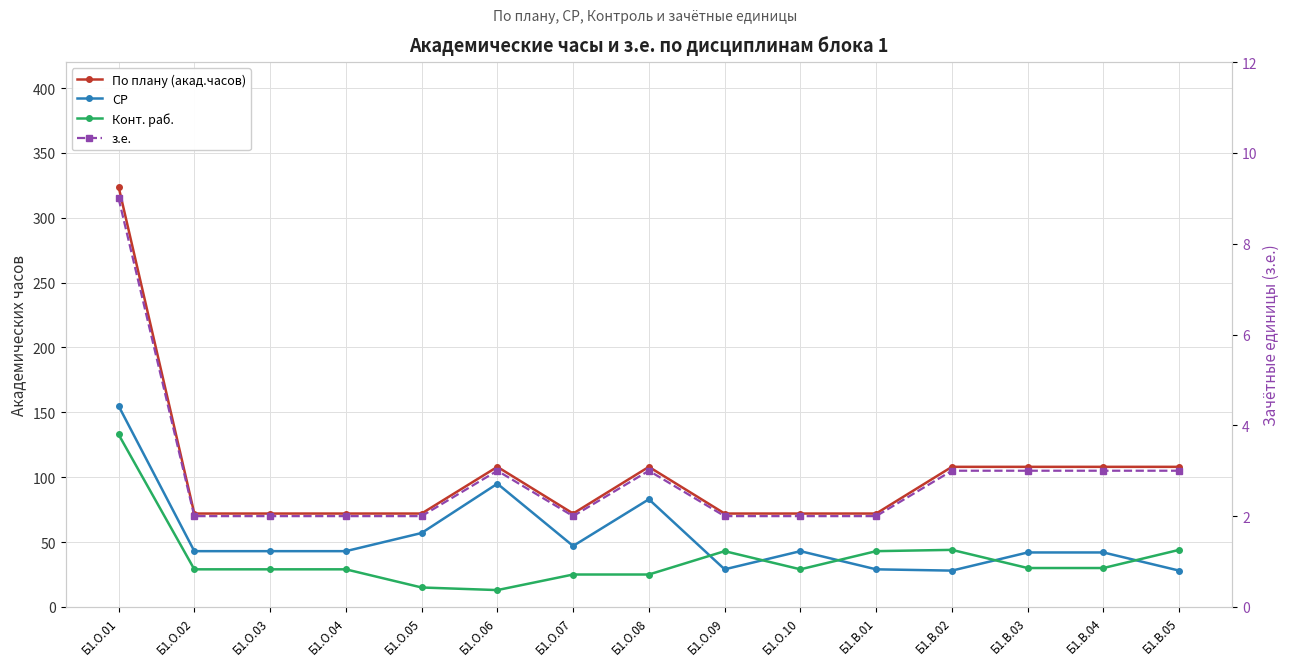

Between Б1.О.03 and Б1.О.09, which is larger?

Б1.О.03